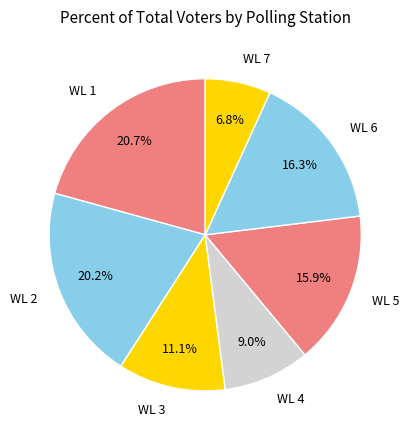

The WL 3 slice represents 11% of the pie. True or false?

True